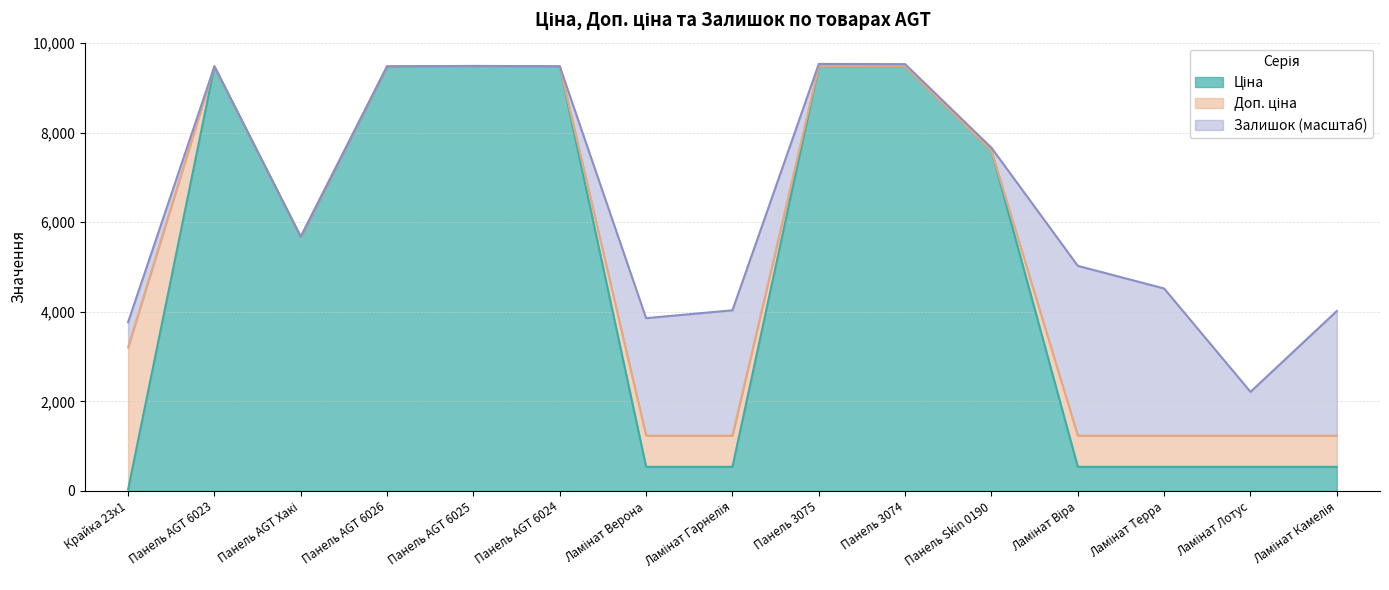

Does the chart have visible grid lines?

Yes